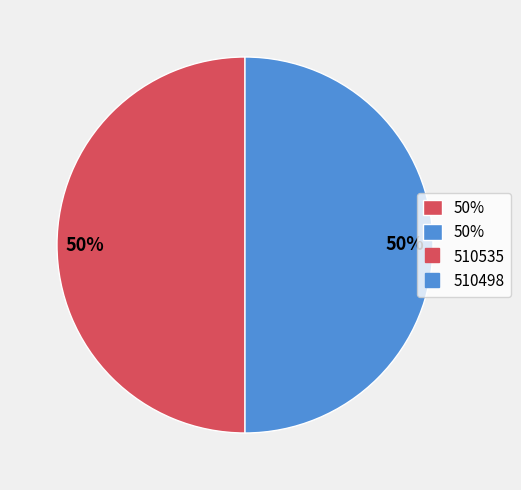

Rank the categories by value from lowest to highest.

510498, 510535